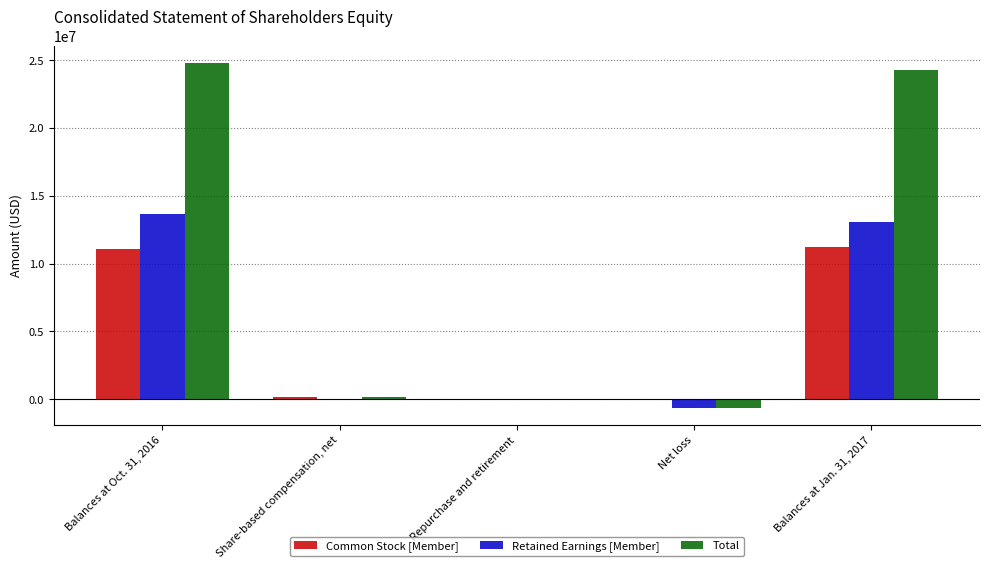

How many series are shown in this chart?

3